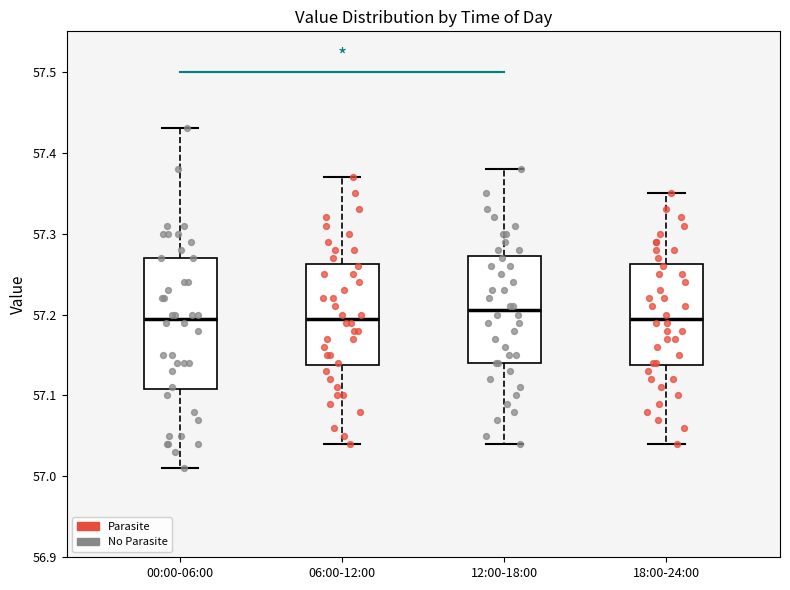

Where is the lower edge of the box for 00:00-06:00 on the y-axis? The values are not printed on the chart, so give them approximately, as read against the axis.

57.11